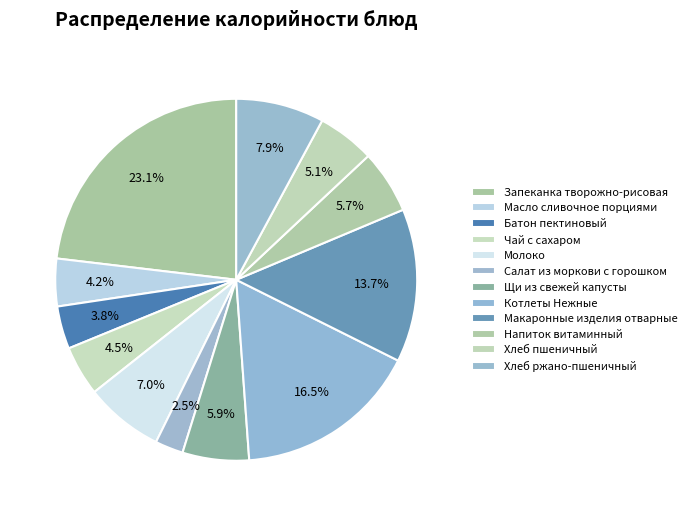

Which slice is the smallest?

Салат из моркови с горошком